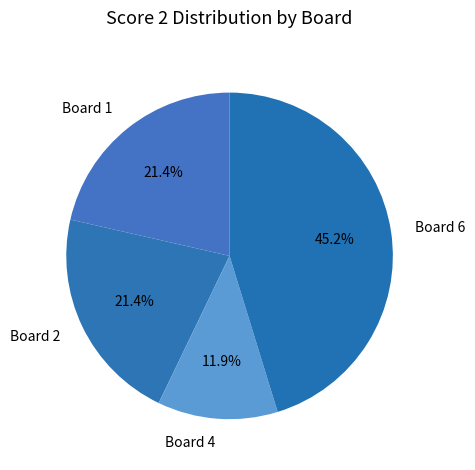

What is the ratio of the value at Board 4 to the value at Board 2?

0.6